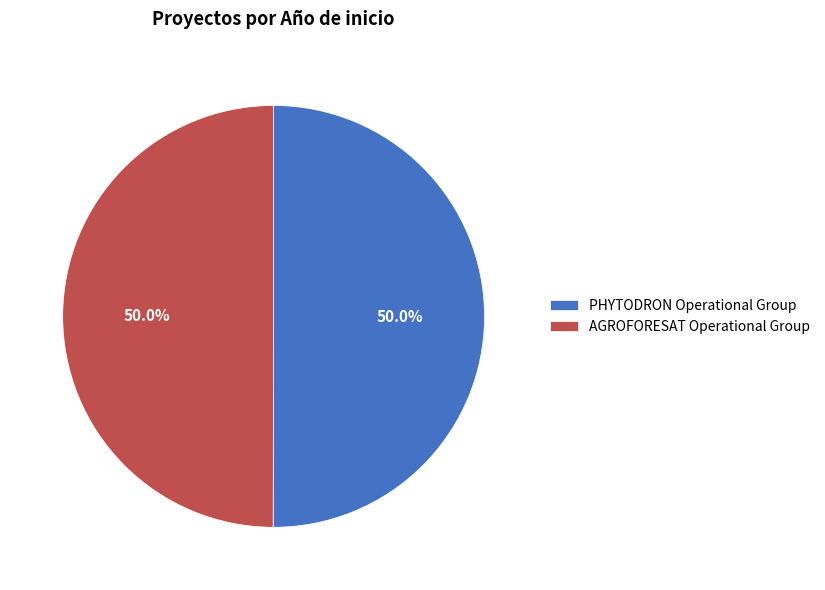

Approximately how many times larger is the value at AGROFORESAT Operational Group compared to PHYTODRON Operational Group?

1.0